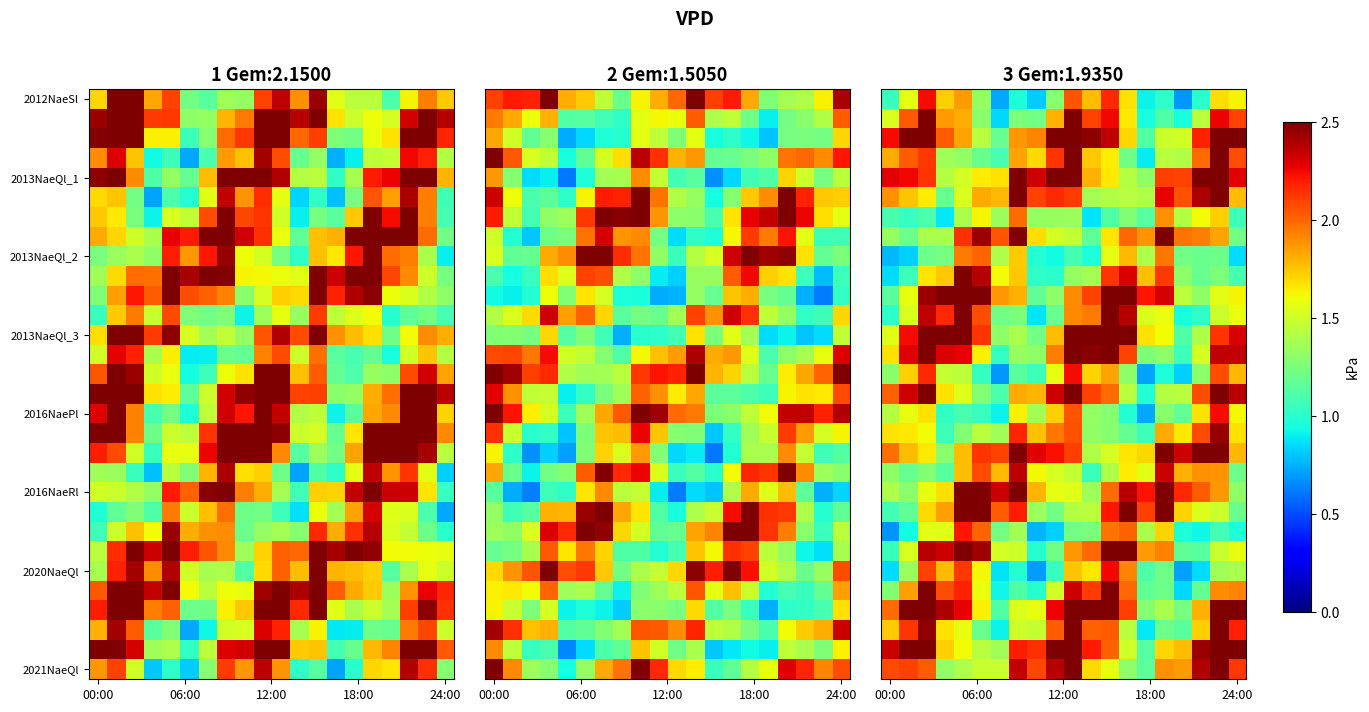

What is the minimum value shown in the chart?

0.7